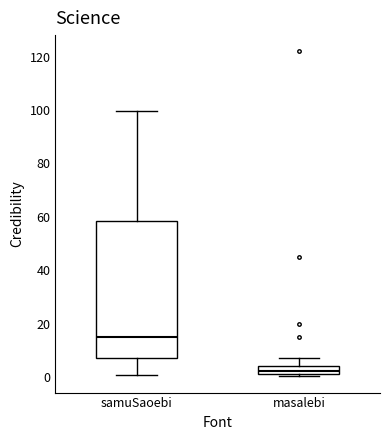

Comparing the boxes themselves (not the whiskers), which one is the tallest?

samuSaoebi